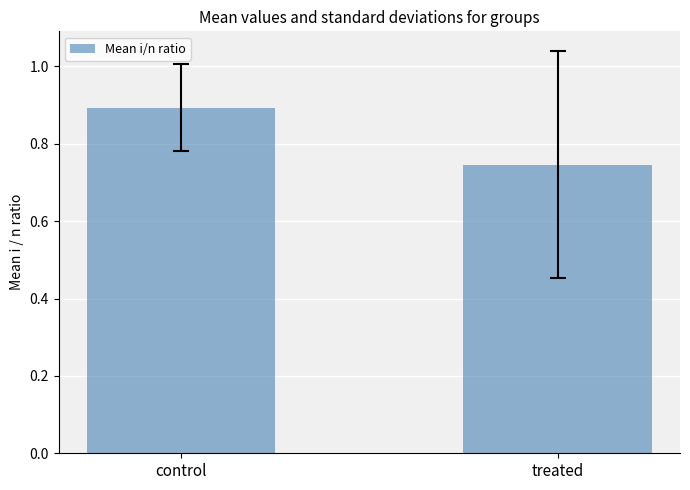

What is the greatest value displayed?

0.9